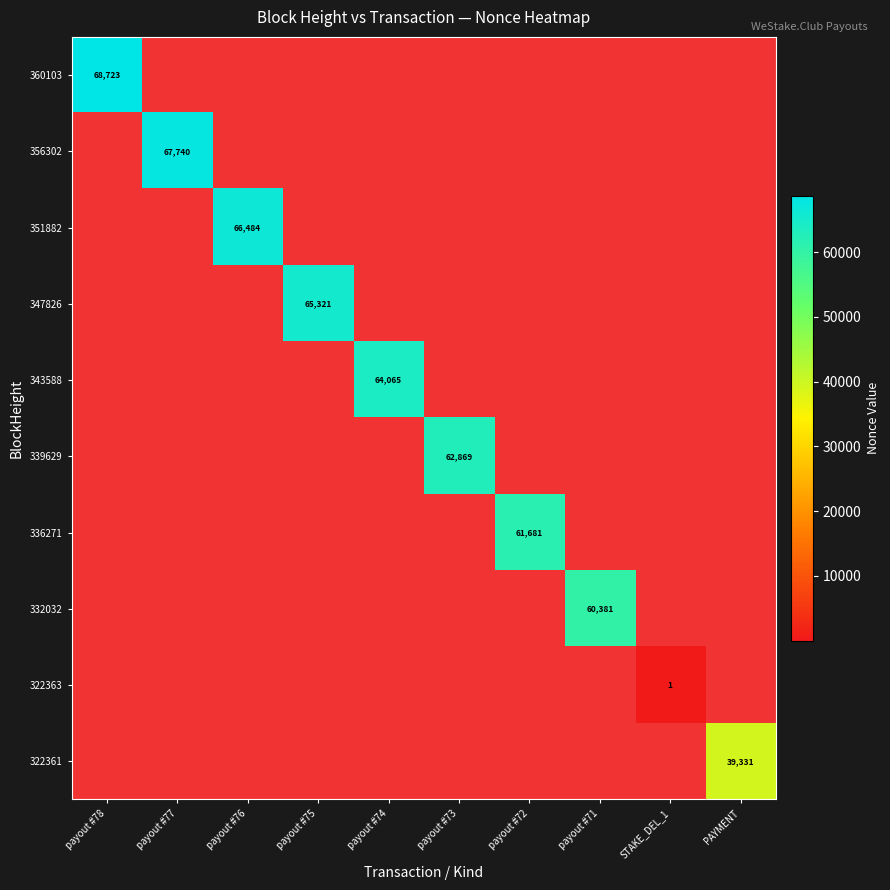

Is it true that 322363 equals 1.0 at STAKE_DEL_1?

True